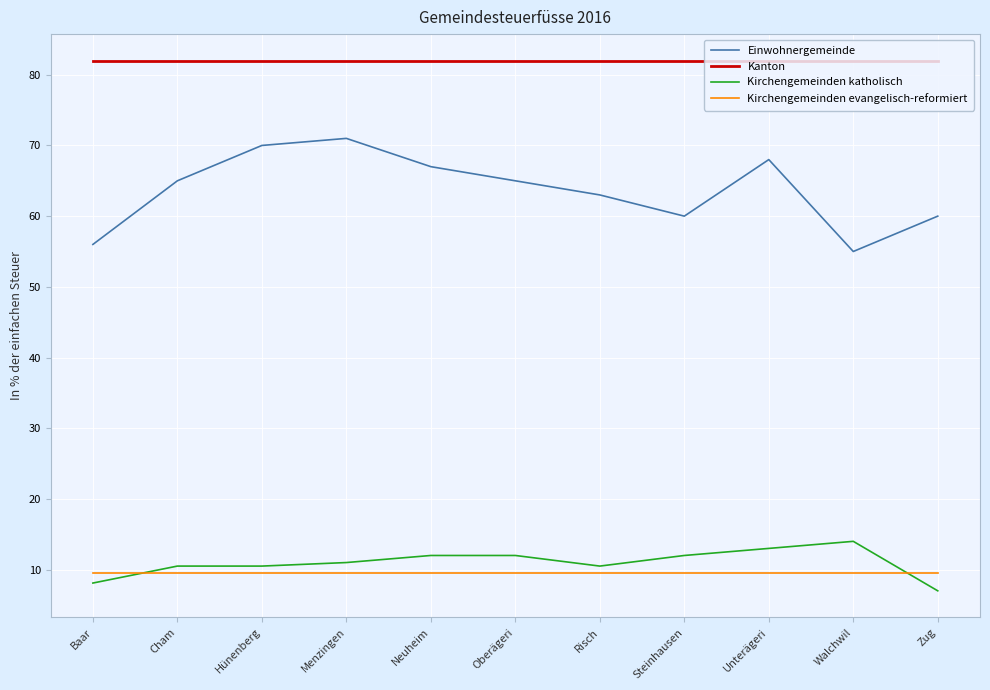

Which series has the largest total across all categories?

Kanton